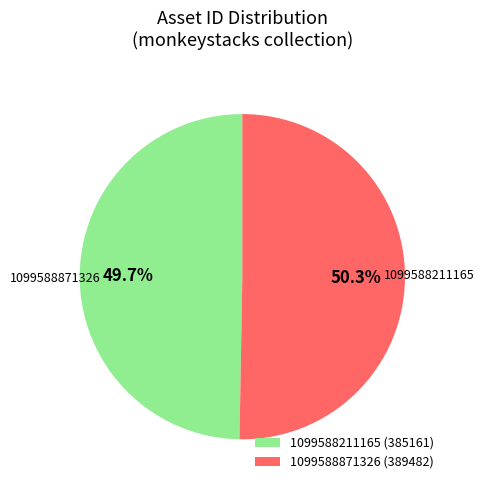

Rank the categories by value from highest to lowest.

1099588871326, 1099588211165